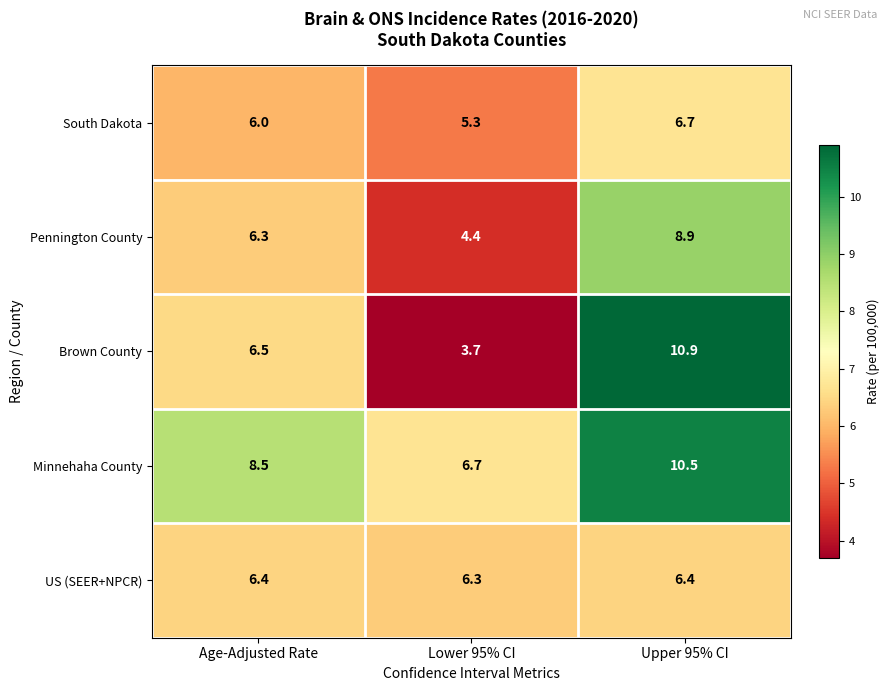

At which category does the chart reach its peak across all series?

Upper 95% CI